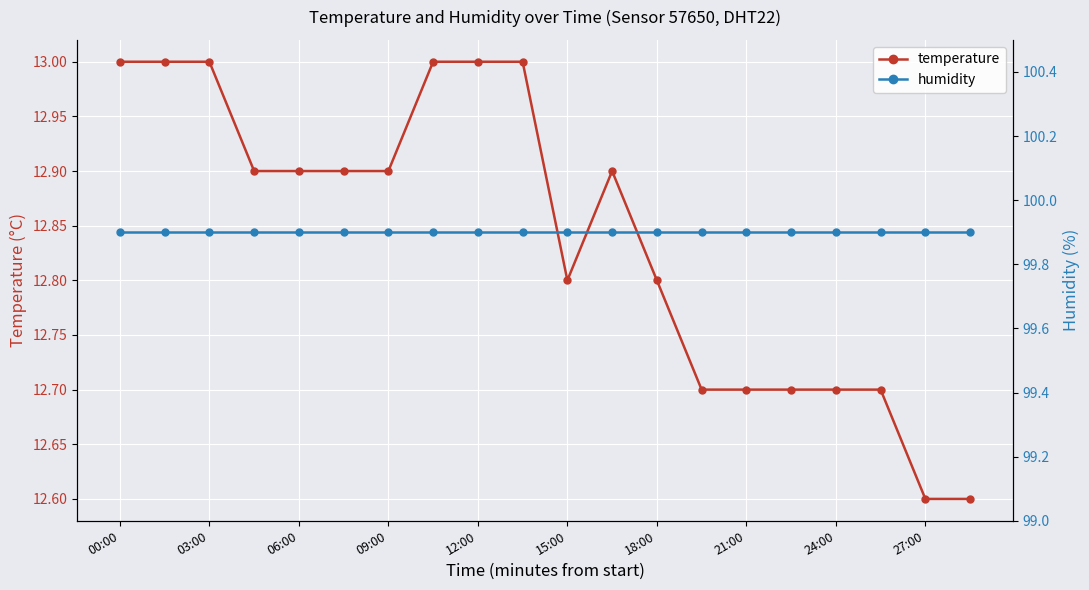

What is the maximum value for temperature?

13.0